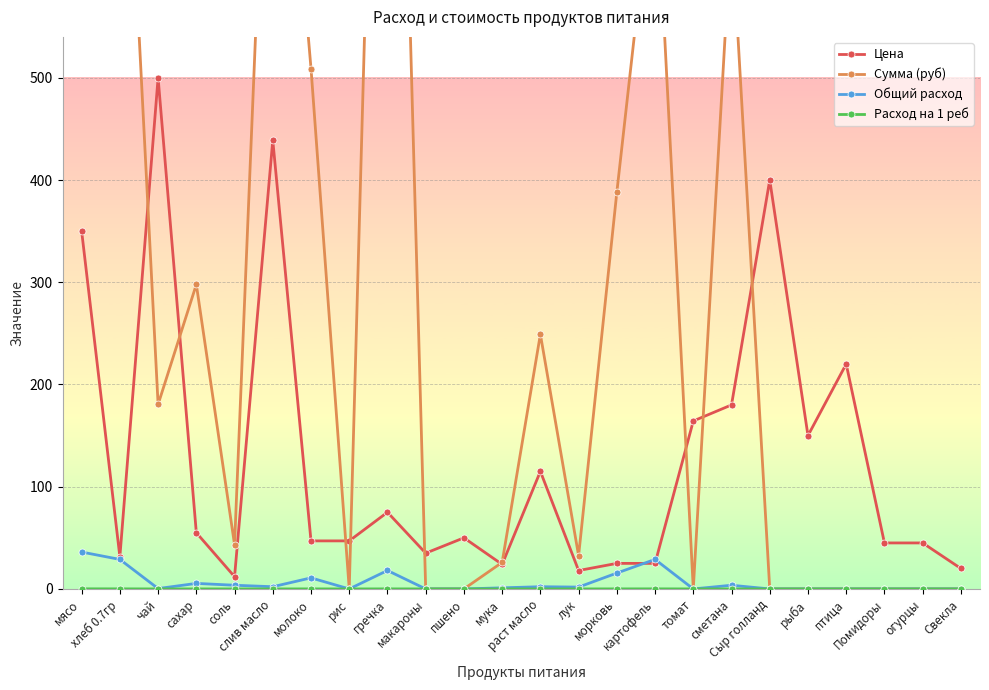

Is the value of Расход на 1 реб at соль greater than the value of Цена at хлеб 0.7гр?

No